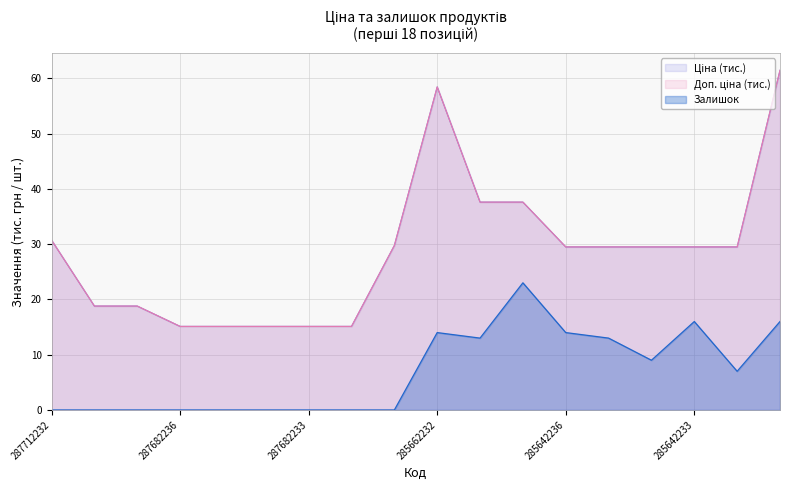

Reading left to right, extract all data points from this chart.

Ціна: 30.7	18.8	18.8	15.1	15.1	15.1	15.1	15.1	29.7	58.4	37.6	37.6	29.5	29.5	29.5	29.5	29.5	61.4
Доп. ціна: 30.7	18.8	18.8	15.1	15.1	15.1	15.1	15.1	29.7	58.4	37.6	37.6	29.5	29.5	29.5	29.5	29.5	61.4
Залишок: 0.0	0.0	0.0	0.0	0.0	0.0	0.0	0.0	0.0	14.0	13.0	23.0	14.0	13.0	9.0	16.0	7.0	16.0